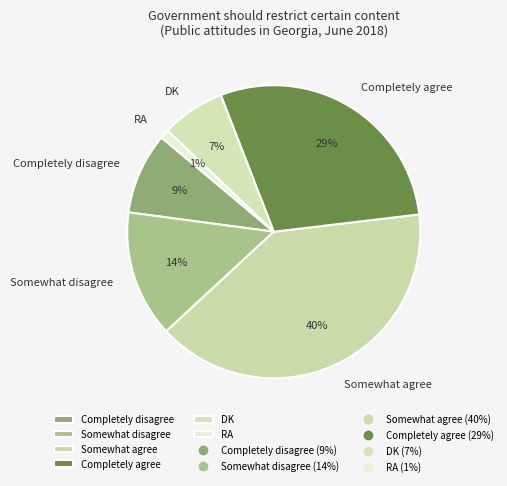

To the nearest percent, what portion does Somewhat disagree represent?

14%